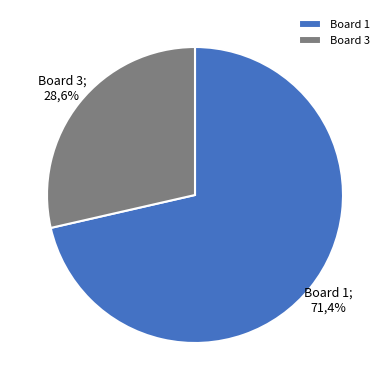

True or false: Board 3 accounts for 29% of the total.

True